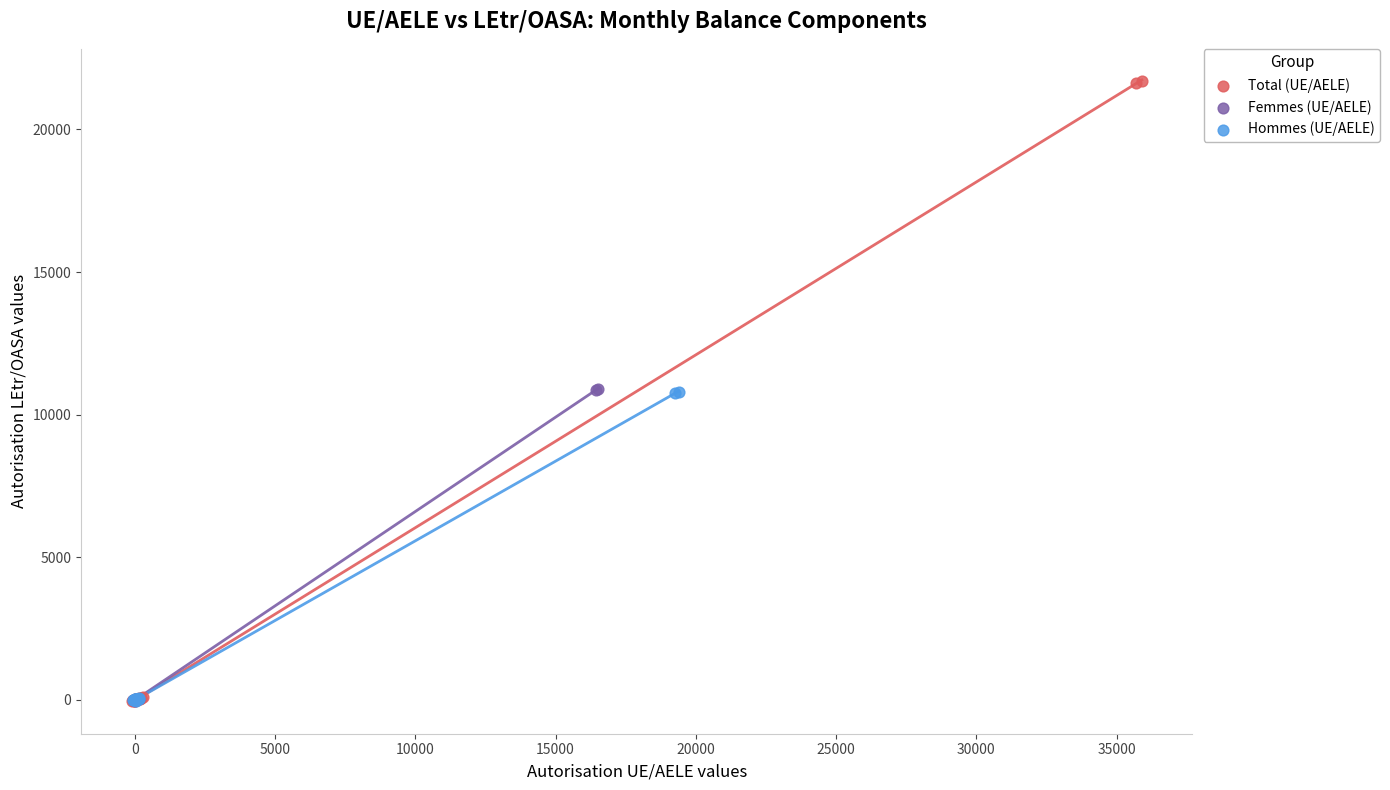

Which series has the widest spread of Y values?

Total (UE/AELE)